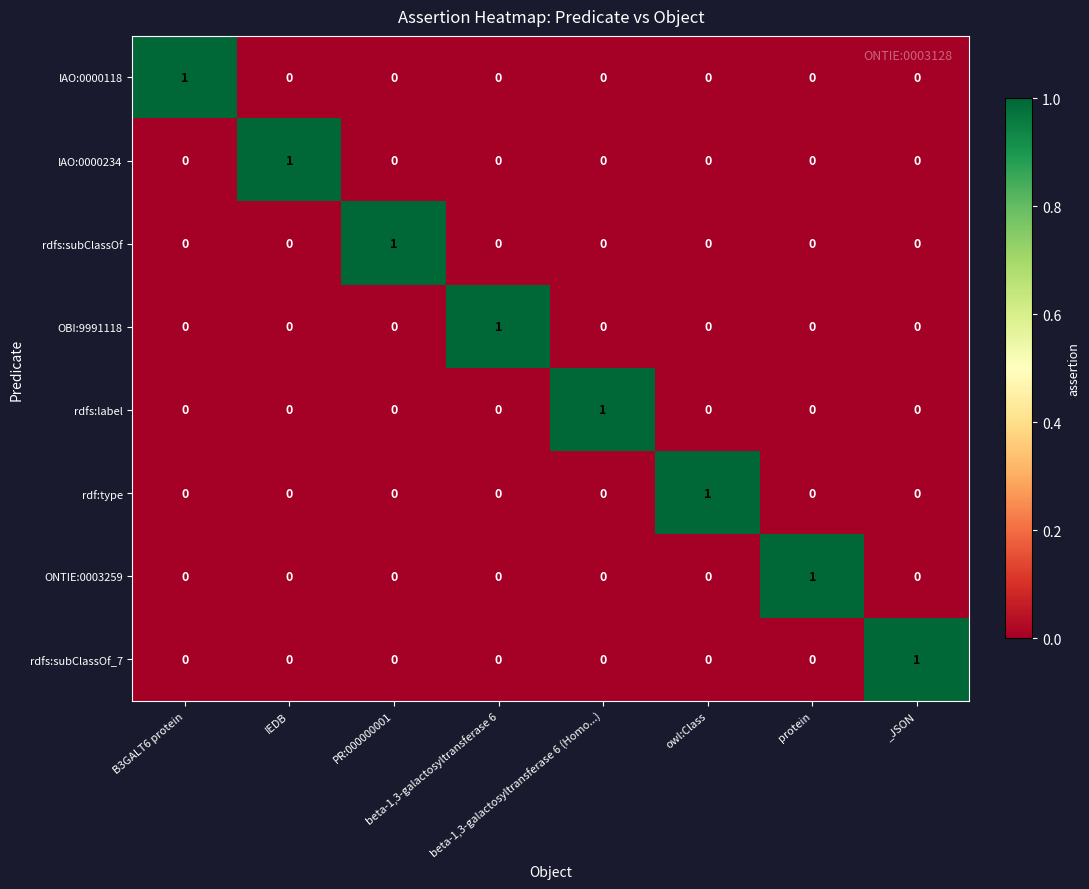

Count the IAO:0000118 values in the range 0 to 1.

8